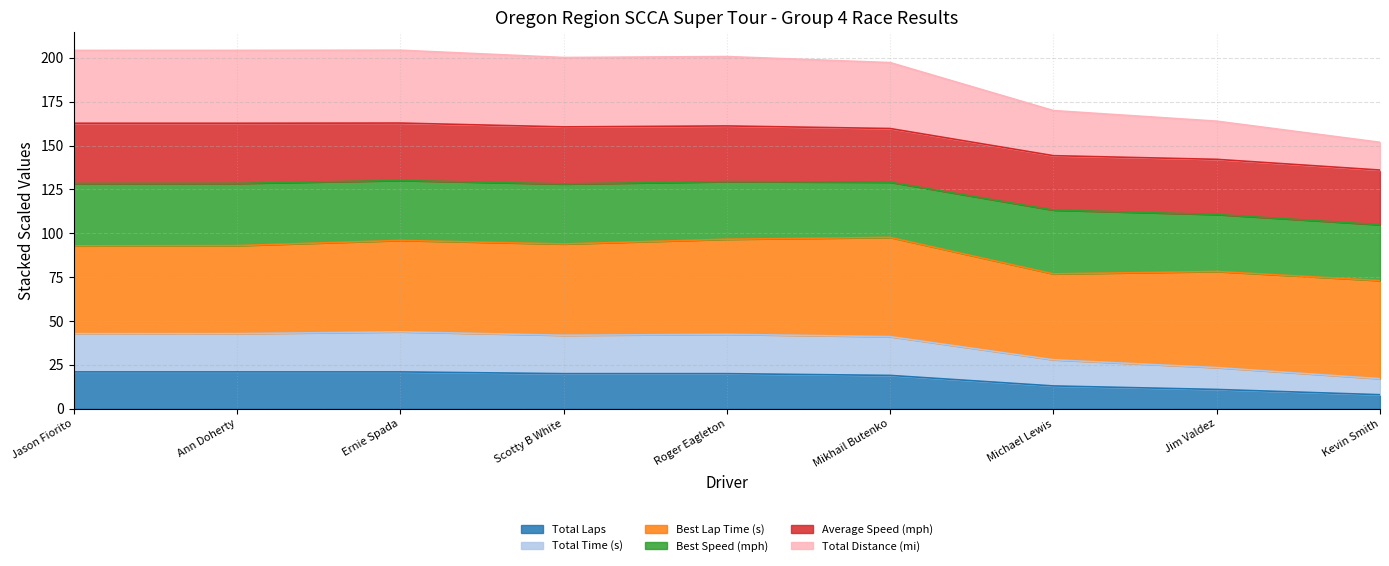

At how many categories does at least one series exceed 115?

9